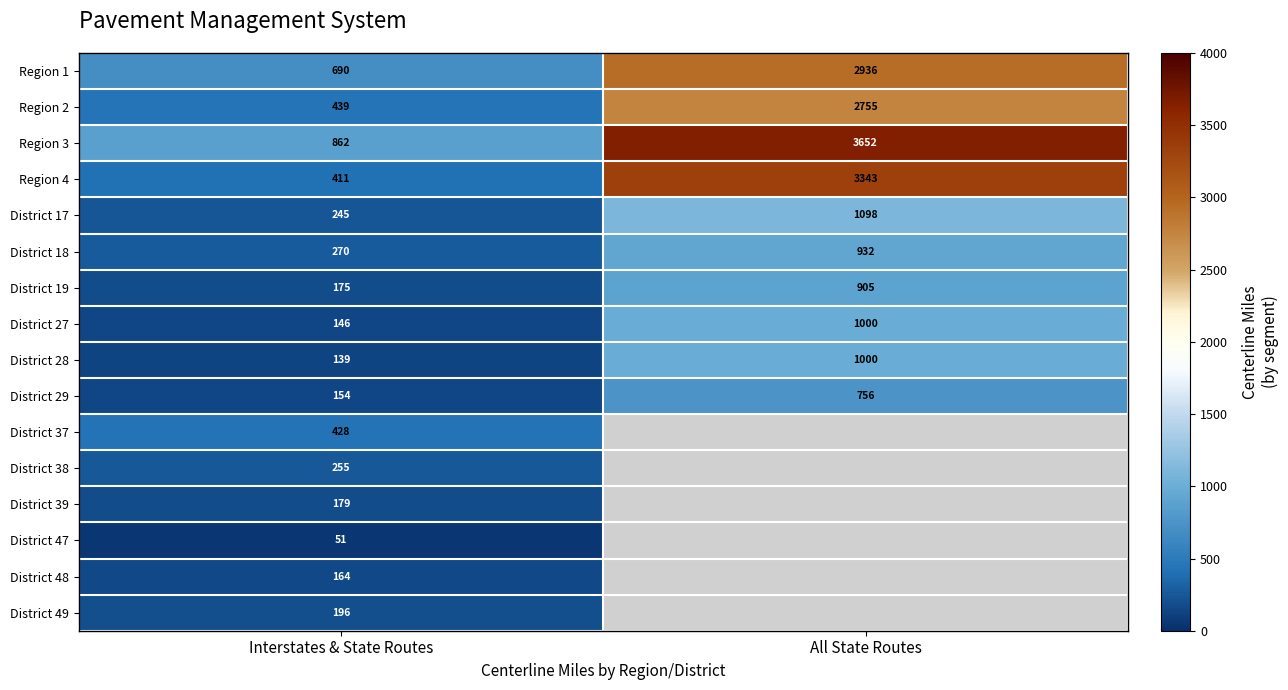

Is the value of Region 1 at All State Routes greater than the value of Region 3 at Interstates & State Routes?

Yes